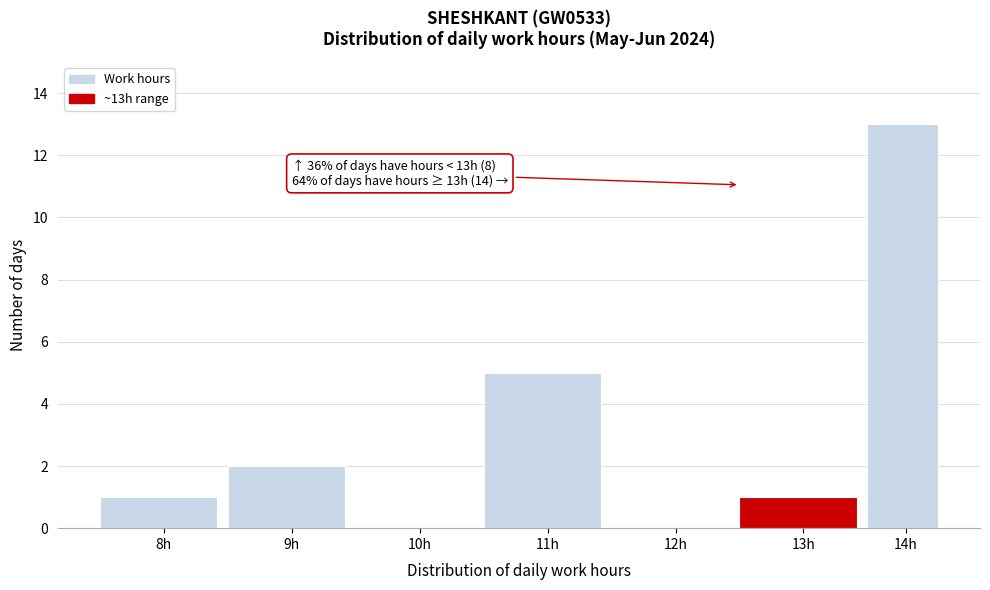

Reading right to left, list all the values displayed in this chart.

14h=13	13h=1	12h=0	11h=5	10h=0	9h=2	8h=1